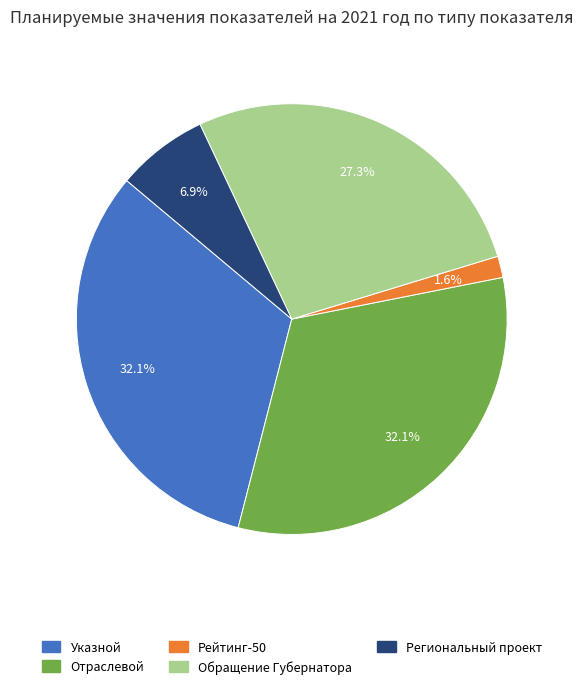

What is the smallest slice in the pie chart?

Рейтинг-50